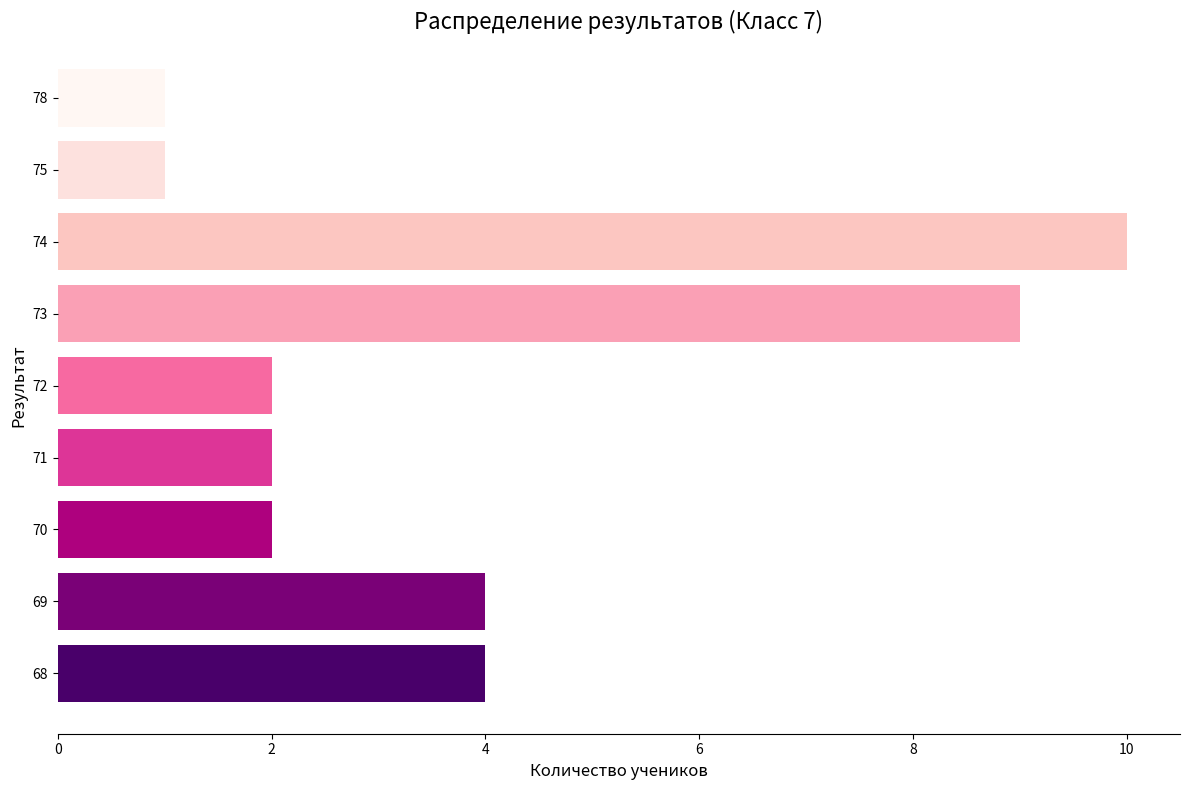

At which category does the chart reach its peak across all series?

74